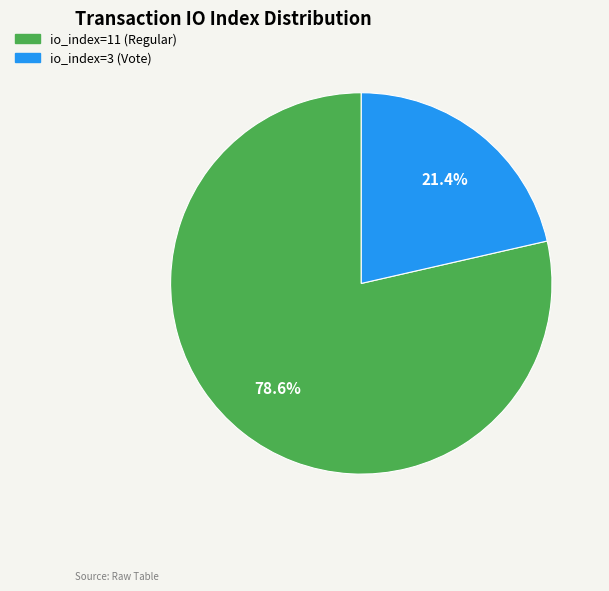

Which category accounts for the majority?

io_index=11 (Regular)